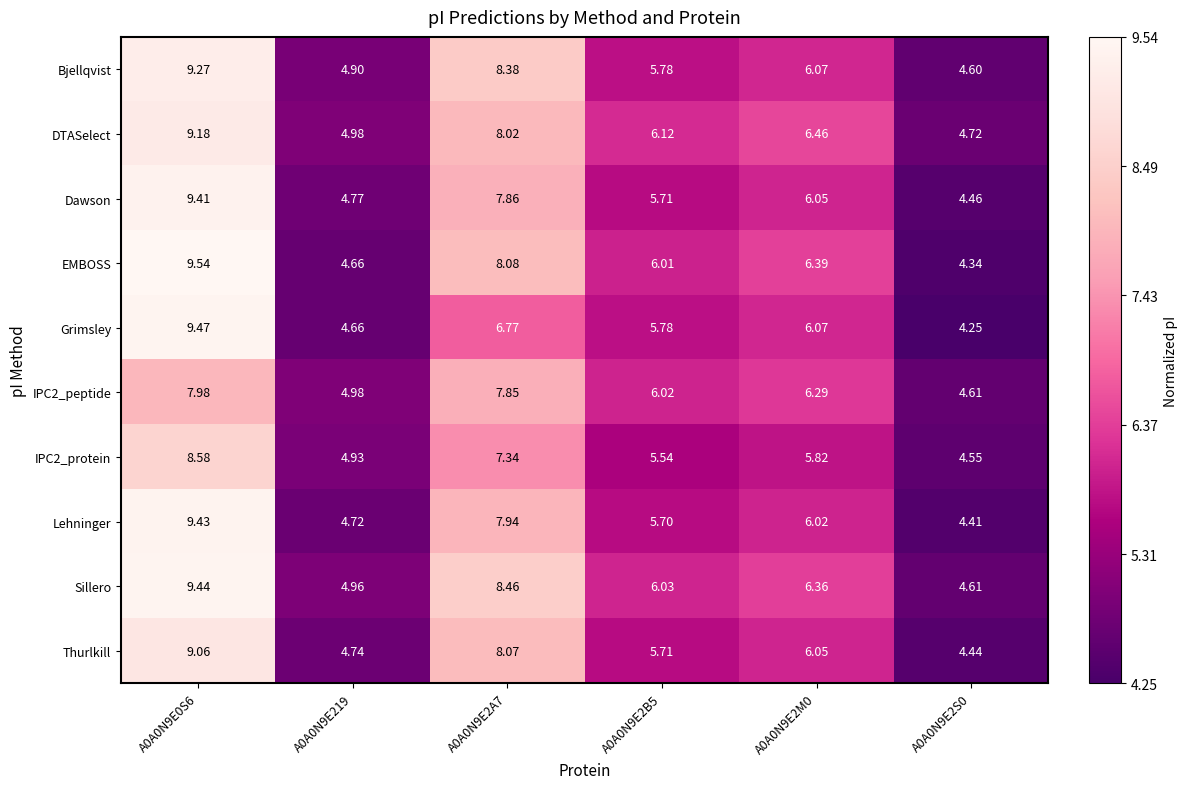

Is the value of Thurlkill at A0A0N9E2S0 greater than the value of DTASelect at A0A0N9E219?

No